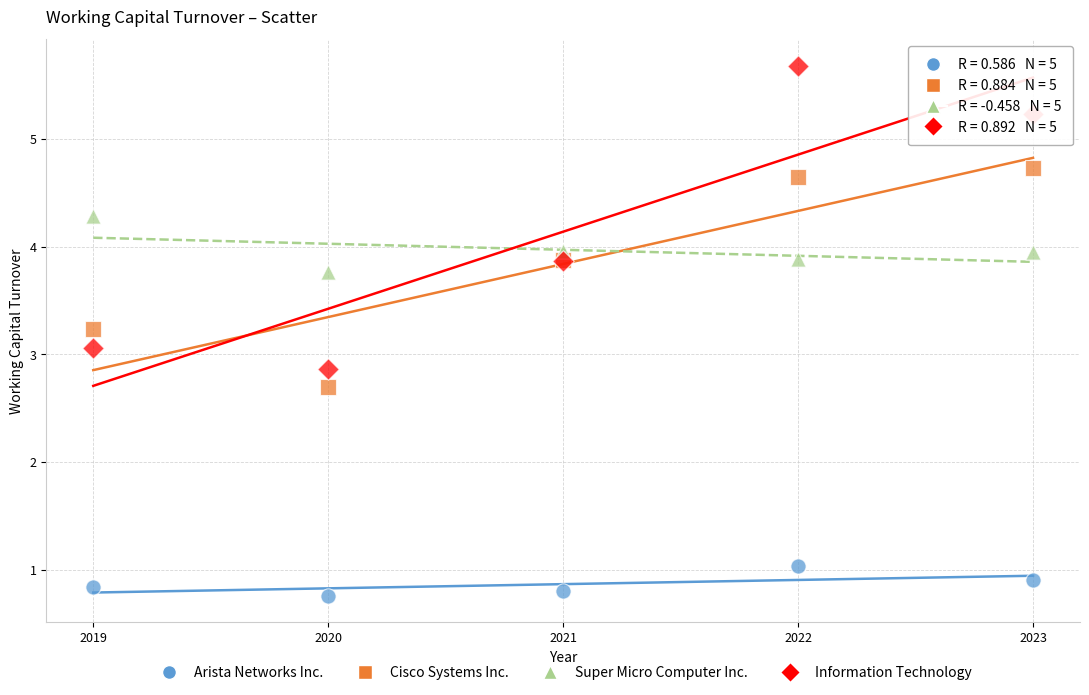

In the Cisco Systems Inc. series, what Y value is closest to 3?

3.2